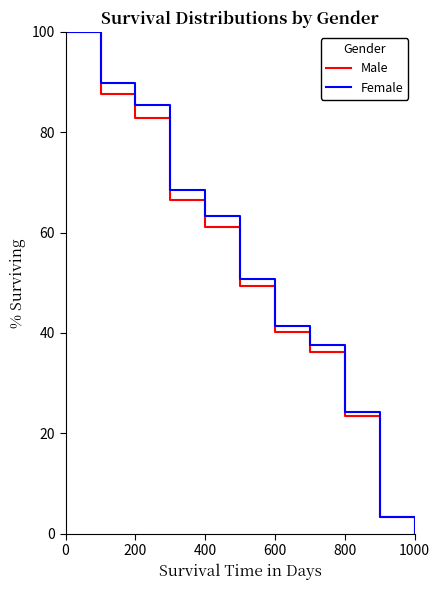

What is the maximum value for Male?

100.0